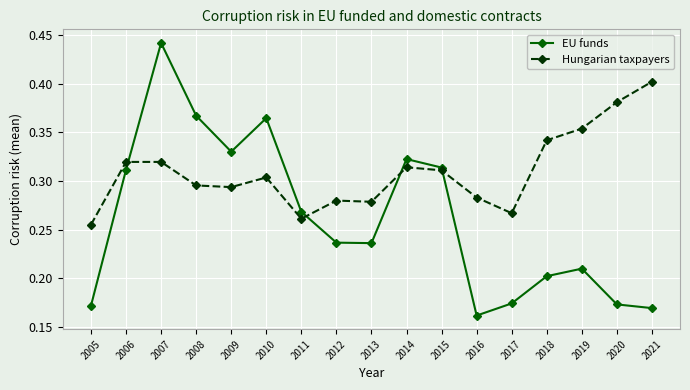

Count the EU funds values in the range 0 to 1.

17